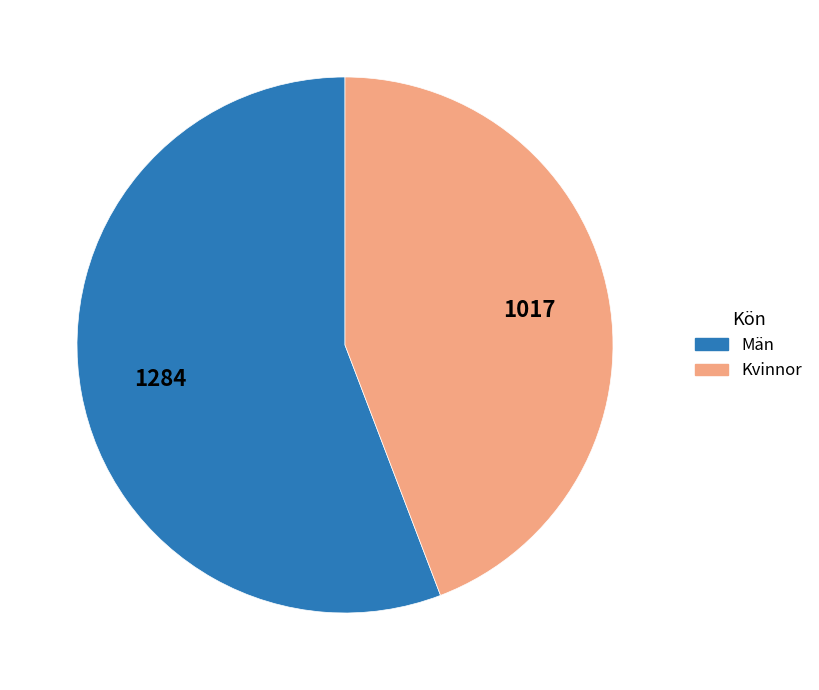

Do Kvinnor and Män together represent more than half of the pie?

Yes